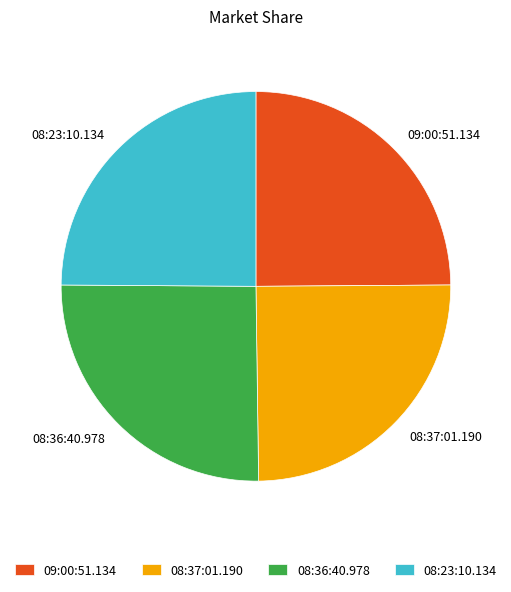

The 09:00:51.134 slice represents 33% of the pie. True or false?

False